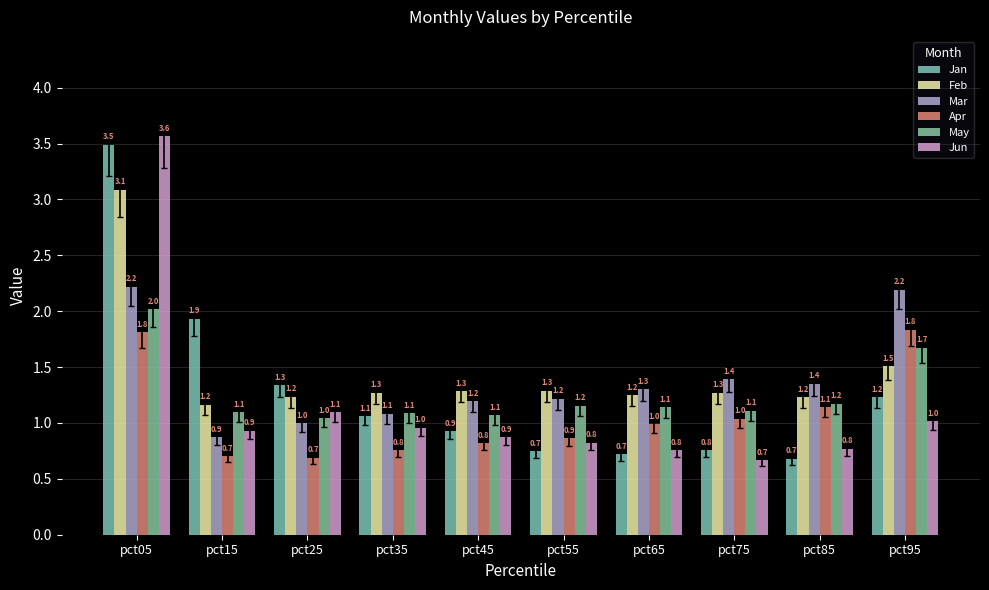

Which category has the highest value in the May series?

pct05